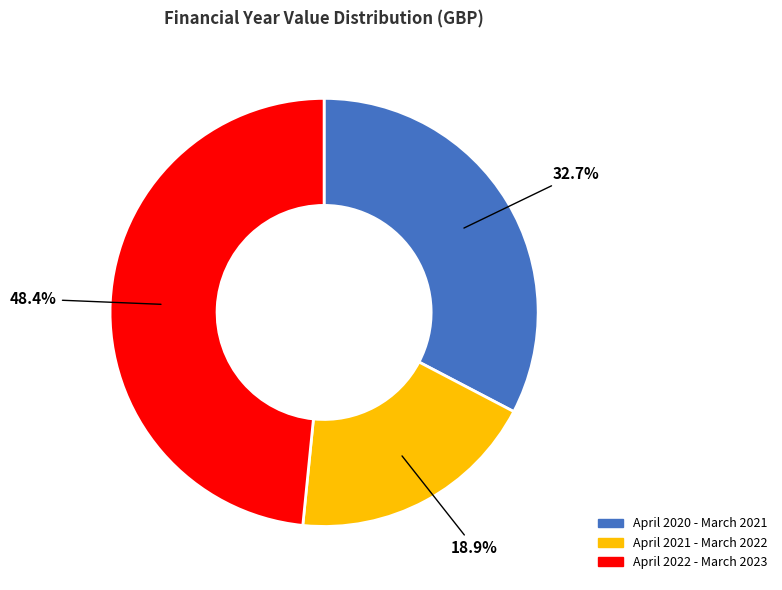

To the nearest percent, what is the average slice percentage?

33%